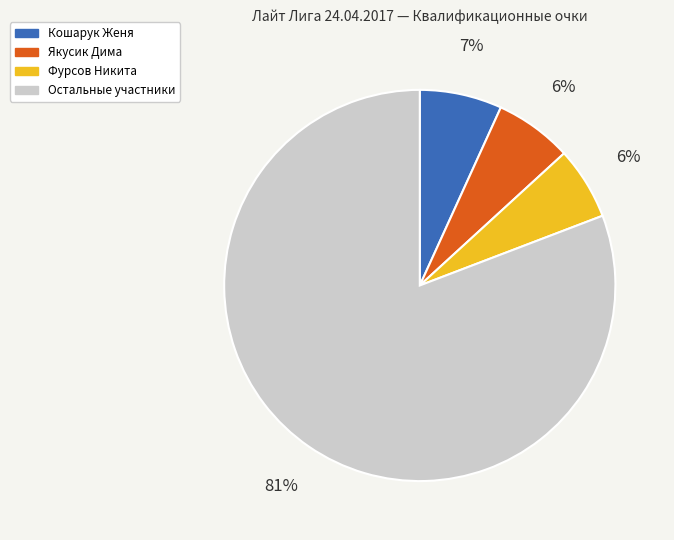

To the nearest percent, what is the difference between the largest and smallest slice percentages?

75%